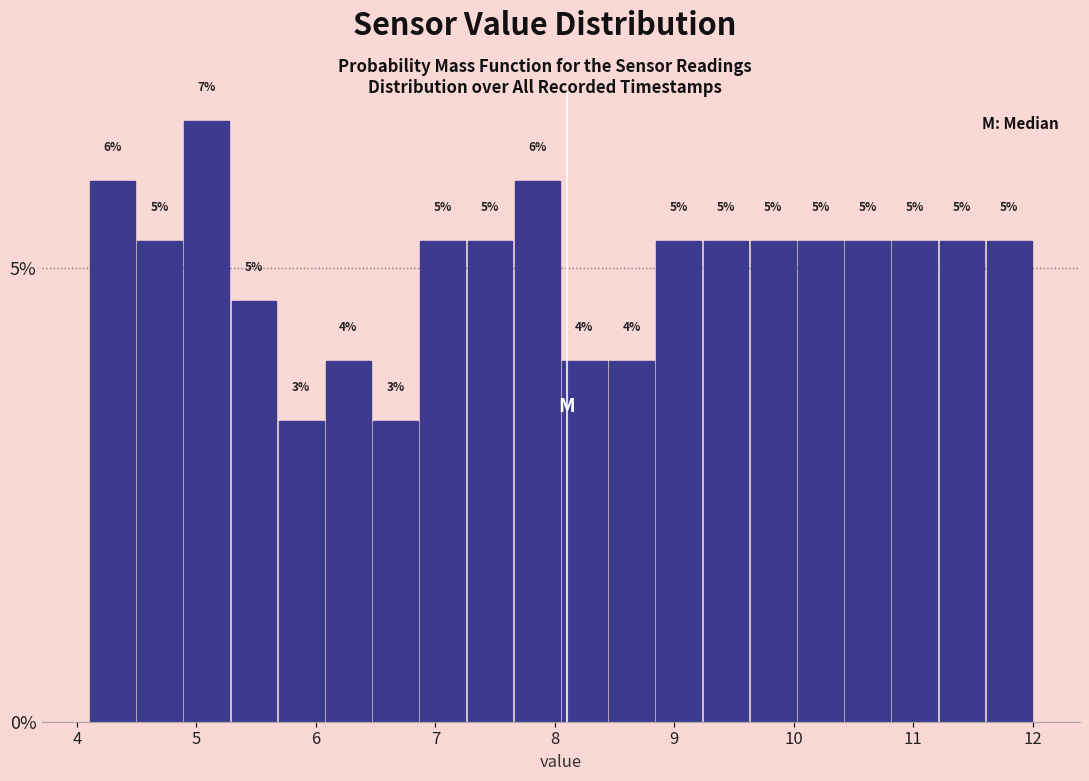

Around what value on the x-axis is the tallest bar? Give the approximate position of its centre, as read against the axis.

5.1